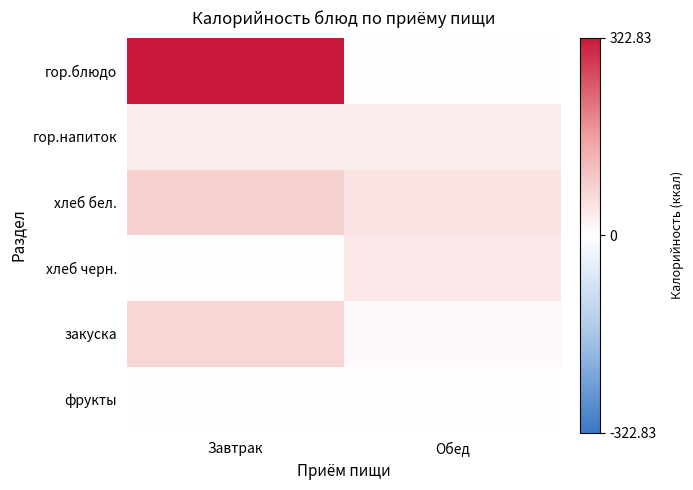

Which series changed the most between Завтрак and Обед?

гор.блюдо